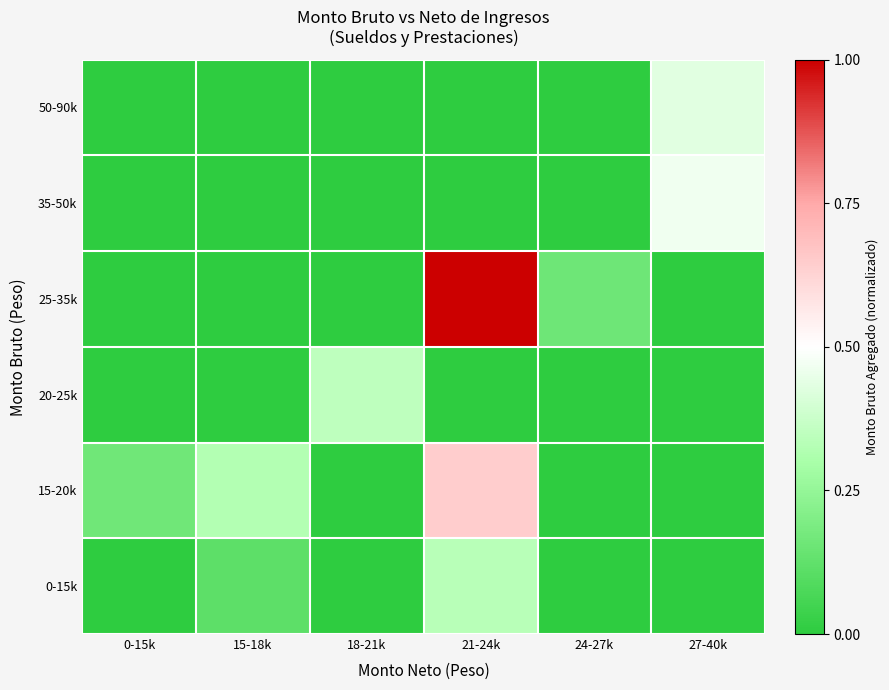

The 20-25k series shows 0.0 at 15-18k. True or false?

True